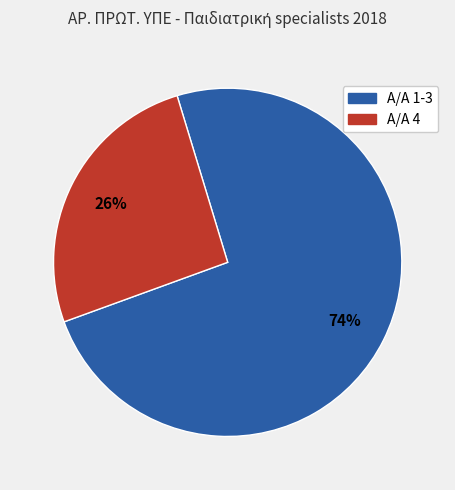

How many slices are in this pie chart?

2